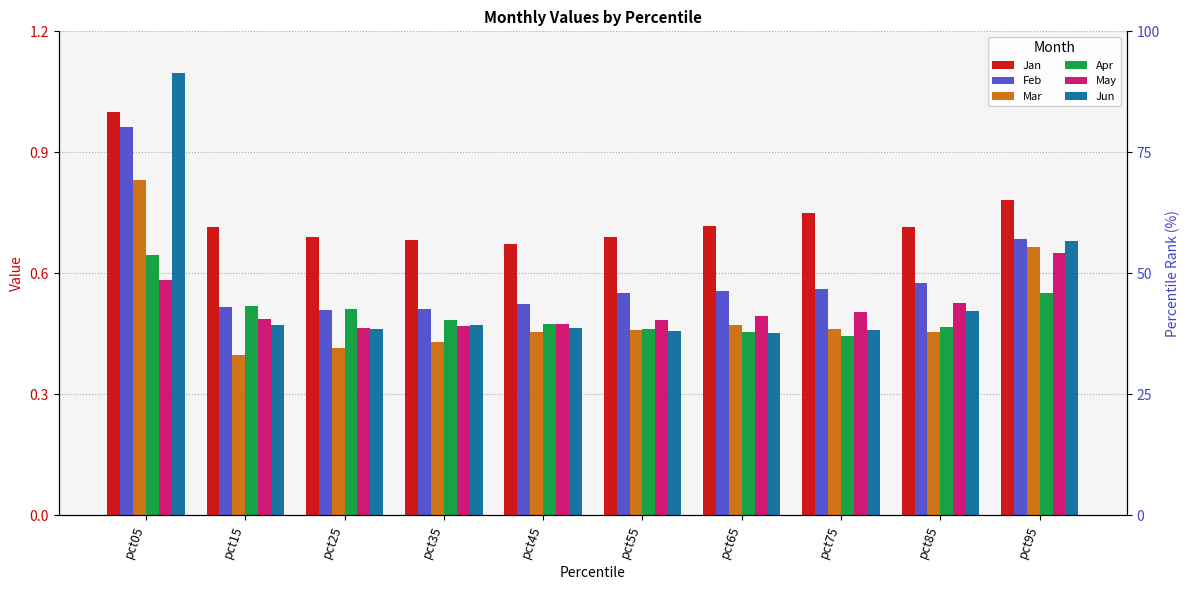

Reading left to right, extract all data points from this chart.

Jan: pct05=1.0	pct15=0.7	pct25=0.7	pct35=0.7	pct45=0.7	pct55=0.7	pct65=0.7	pct75=0.7	pct85=0.7	pct95=0.8
Feb: pct05=1.0	pct15=0.5	pct25=0.5	pct35=0.5	pct45=0.5	pct55=0.6	pct65=0.6	pct75=0.6	pct85=0.6	pct95=0.7
Mar: pct05=0.8	pct15=0.4	pct25=0.4	pct35=0.4	pct45=0.5	pct55=0.5	pct65=0.5	pct75=0.5	pct85=0.5	pct95=0.7
Apr: pct05=0.6	pct15=0.5	pct25=0.5	pct35=0.5	pct45=0.5	pct55=0.5	pct65=0.5	pct75=0.4	pct85=0.5	pct95=0.6
May: pct05=0.6	pct15=0.5	pct25=0.5	pct35=0.5	pct45=0.5	pct55=0.5	pct65=0.5	pct75=0.5	pct85=0.5	pct95=0.7
Jun: pct05=1.1	pct15=0.5	pct25=0.5	pct35=0.5	pct45=0.5	pct55=0.5	pct65=0.5	pct75=0.5	pct85=0.5	pct95=0.7